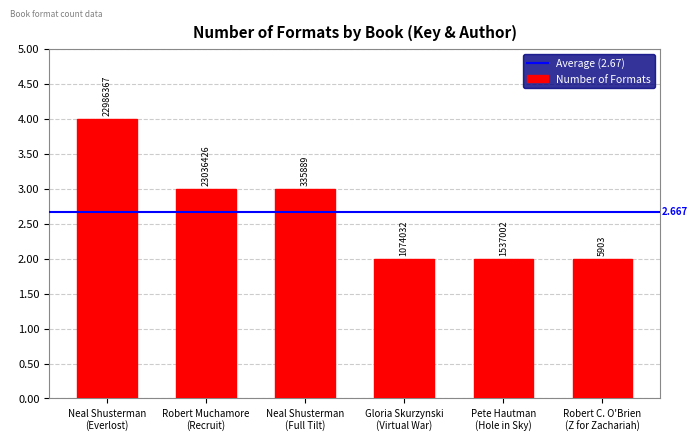

Are the bars horizontal?

No